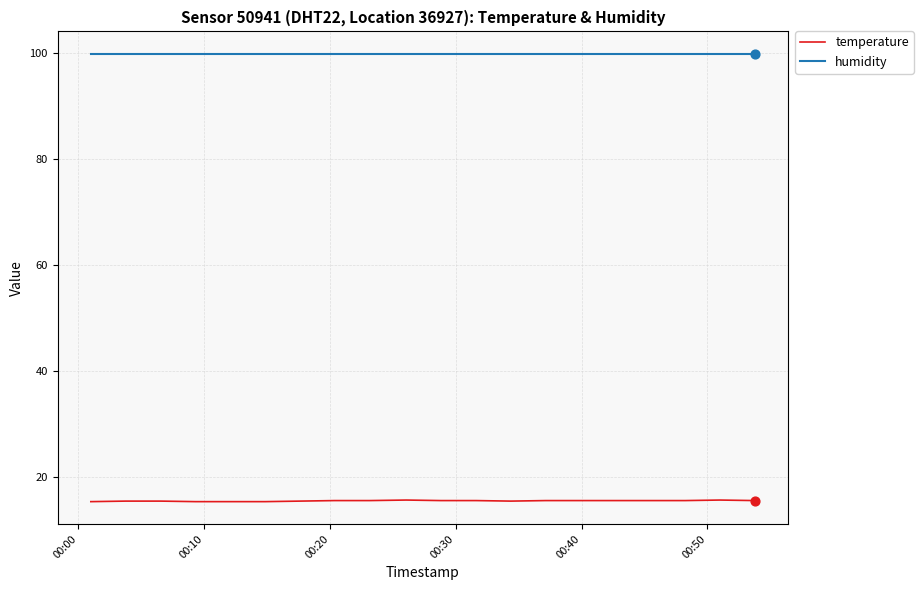

At how many categories does at least one series exceed 37?

20